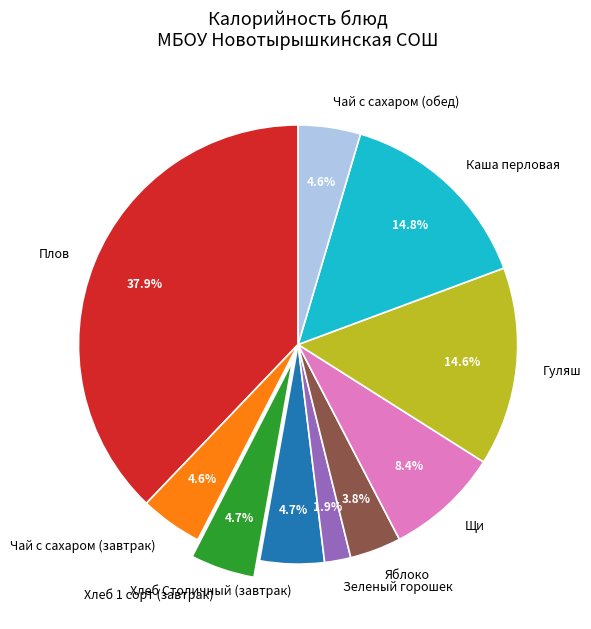

What is the ratio of the value at Хлеб 1 сорт (завтрак) to the value at Гуляш?

0.3